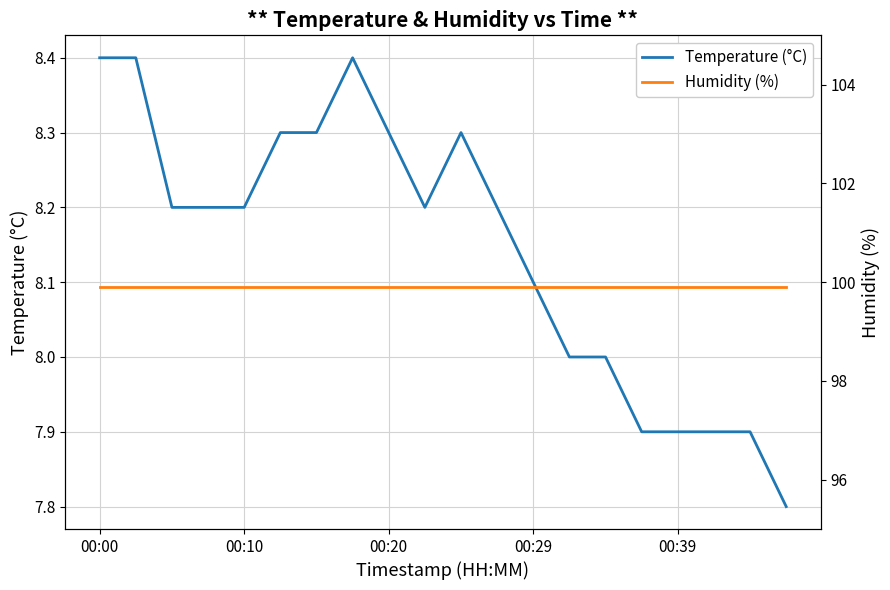

At which label is Humidity (%) closest to 99?

00:00